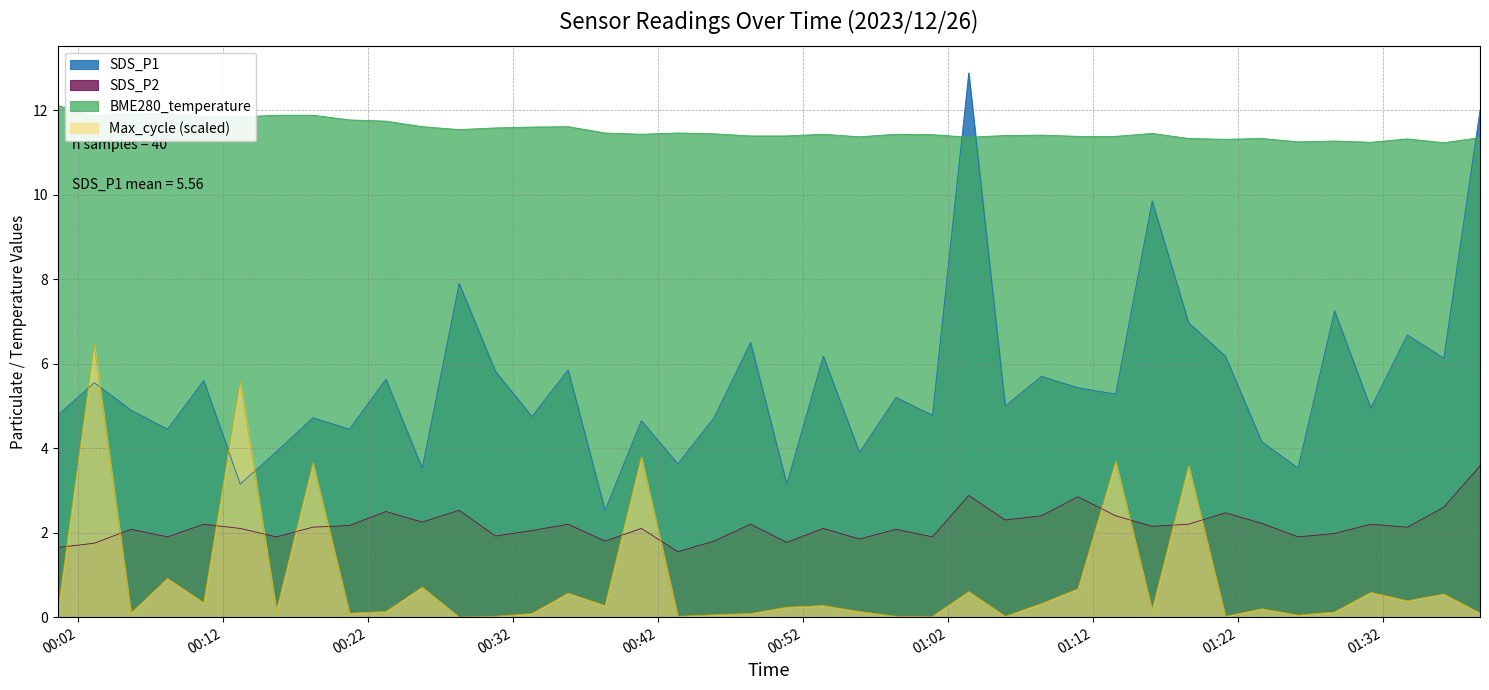

Reading right to left, list all the values displayed in this chart.

SDS_P1: 2023/12/26 01:38:42=12.0	2023/12/26 01:36:12=6.1	2023/12/26 01:33:41=6.7	2023/12/26 01:31:10=5.0	2023/12/26 01:28:40=7.2	2023/12/26 01:26:09=3.5	2023/12/26 01:23:39=4.2	2023/12/26 01:21:08=6.2	2023/12/26 01:18:36=7.0	2023/12/26 01:16:05=9.8	2023/12/26 01:13:34=5.3	2023/12/26 01:10:58=5.4	2023/12/26 01:08:27=5.7	2023/12/26 01:05:57=5.0	2023/12/26 01:03:26=12.9	2023/12/26 01:00:56=4.8	2023/12/26 00:58:25=5.2	2023/12/26 00:55:54=3.9	2023/12/26 00:53:24=6.2	2023/12/26 00:50:53=3.1	2023/12/26 00:48:23=6.5	2023/12/26 00:45:52=4.7	2023/12/26 00:43:22=3.6	2023/12/26 00:40:51=4.7	2023/12/26 00:38:21=2.5	2023/12/26 00:35:48=5.8	2023/12/26 00:33:18=4.8	2023/12/26 00:30:47=5.8	2023/12/26 00:28:17=7.9	2023/12/26 00:25:44=3.5	2023/12/26 00:23:14=5.6	2023/12/26 00:20:43=4.5	2023/12/26 00:18:12=4.7	2023/12/26 00:15:41=3.9	2023/12/26 00:13:11=3.1	2023/12/26 00:10:40=5.6	2023/12/26 00:08:10=4.5	2023/12/26 00:05:39=4.9	2023/12/26 00:03:07=5.5	2023/12/26 00:00:36=4.8
SDS_P2: 2023/12/26 01:38:42=3.6	2023/12/26 01:36:12=2.6	2023/12/26 01:33:41=2.1	2023/12/26 01:31:10=2.2	2023/12/26 01:28:40=2.0	2023/12/26 01:26:09=1.9	2023/12/26 01:23:39=2.2	2023/12/26 01:21:08=2.5	2023/12/26 01:18:36=2.2	2023/12/26 01:16:05=2.1	2023/12/26 01:13:34=2.4	2023/12/26 01:10:58=2.9	2023/12/26 01:08:27=2.4	2023/12/26 01:05:57=2.3	2023/12/26 01:03:26=2.9	2023/12/26 01:00:56=1.9	2023/12/26 00:58:25=2.1	2023/12/26 00:55:54=1.9	2023/12/26 00:53:24=2.1	2023/12/26 00:50:53=1.8	2023/12/26 00:48:23=2.2	2023/12/26 00:45:52=1.8	2023/12/26 00:43:22=1.6	2023/12/26 00:40:51=2.1	2023/12/26 00:38:21=1.8	2023/12/26 00:35:48=2.2	2023/12/26 00:33:18=2.0	2023/12/26 00:30:47=1.9	2023/12/26 00:28:17=2.5	2023/12/26 00:25:44=2.2	2023/12/26 00:23:14=2.5	2023/12/26 00:20:43=2.2	2023/12/26 00:18:12=2.1	2023/12/26 00:15:41=1.9	2023/12/26 00:13:11=2.1	2023/12/26 00:10:40=2.2	2023/12/26 00:08:10=1.9	2023/12/26 00:05:39=2.1	2023/12/26 00:03:07=1.8	2023/12/26 00:00:36=1.6
BME280_temperature: 2023/12/26 01:38:42=11.3	2023/12/26 01:36:12=11.2	2023/12/26 01:33:41=11.3	2023/12/26 01:31:10=11.2	2023/12/26 01:28:40=11.3	2023/12/26 01:26:09=11.2	2023/12/26 01:23:39=11.3	2023/12/26 01:21:08=11.3	2023/12/26 01:18:36=11.3	2023/12/26 01:16:05=11.4	2023/12/26 01:13:34=11.4	2023/12/26 01:10:58=11.4	2023/12/26 01:08:27=11.4	2023/12/26 01:05:57=11.4	2023/12/26 01:03:26=11.4	2023/12/26 01:00:56=11.4	2023/12/26 00:58:25=11.4	2023/12/26 00:55:54=11.4	2023/12/26 00:53:24=11.4	2023/12/26 00:50:53=11.4	2023/12/26 00:48:23=11.4	2023/12/26 00:45:52=11.4	2023/12/26 00:43:22=11.5	2023/12/26 00:40:51=11.4	2023/12/26 00:38:21=11.5	2023/12/26 00:35:48=11.6	2023/12/26 00:33:18=11.6	2023/12/26 00:30:47=11.6	2023/12/26 00:28:17=11.5	2023/12/26 00:25:44=11.6	2023/12/26 00:23:14=11.7	2023/12/26 00:20:43=11.8	2023/12/26 00:18:12=11.9	2023/12/26 00:15:41=11.9	2023/12/26 00:13:11=11.8	2023/12/26 00:10:40=11.8	2023/12/26 00:08:10=11.9	2023/12/26 00:05:39=11.9	2023/12/26 00:03:07=11.9	2023/12/26 00:00:36=12.1
Max_cycle: 2023/12/26 01:38:42=0.1	2023/12/26 01:36:12=0.5	2023/12/26 01:33:41=0.4	2023/12/26 01:31:10=0.6	2023/12/26 01:28:40=0.1	2023/12/26 01:26:09=0.0	2023/12/26 01:23:39=0.2	2023/12/26 01:21:08=0.0	2023/12/26 01:18:36=3.6	2023/12/26 01:16:05=0.2	2023/12/26 01:13:34=3.7	2023/12/26 01:10:58=0.7	2023/12/26 01:08:27=0.3	2023/12/26 01:05:57=0.0	2023/12/26 01:03:26=0.6	2023/12/26 01:00:56=0.0	2023/12/26 00:58:25=0.0	2023/12/26 00:55:54=0.1	2023/12/26 00:53:24=0.3	2023/12/26 00:50:53=0.2	2023/12/26 00:48:23=0.1	2023/12/26 00:45:52=0.1	2023/12/26 00:43:22=0.0	2023/12/26 00:40:51=3.8	2023/12/26 00:38:21=0.3	2023/12/26 00:35:48=0.6	2023/12/26 00:33:18=0.1	2023/12/26 00:30:47=0.0	2023/12/26 00:28:17=0.0	2023/12/26 00:25:44=0.7	2023/12/26 00:23:14=0.1	2023/12/26 00:20:43=0.1	2023/12/26 00:18:12=3.6	2023/12/26 00:15:41=0.2	2023/12/26 00:13:11=5.6	2023/12/26 00:10:40=0.3	2023/12/26 00:08:10=0.9	2023/12/26 00:05:39=0.1	2023/12/26 00:03:07=6.4	2023/12/26 00:00:36=0.1